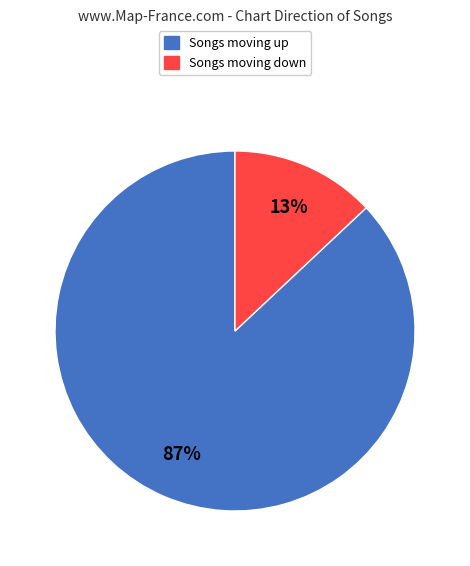

To the nearest percent, what is the difference between the largest and smallest slice percentages?

74%